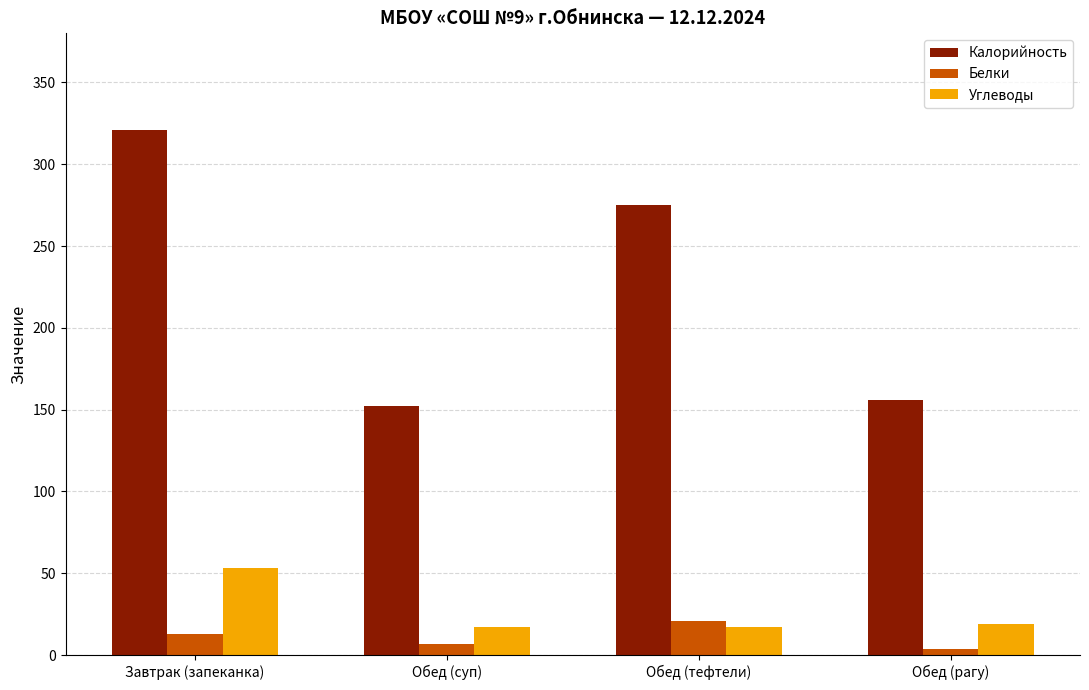

How many distinct data groups are displayed?

3